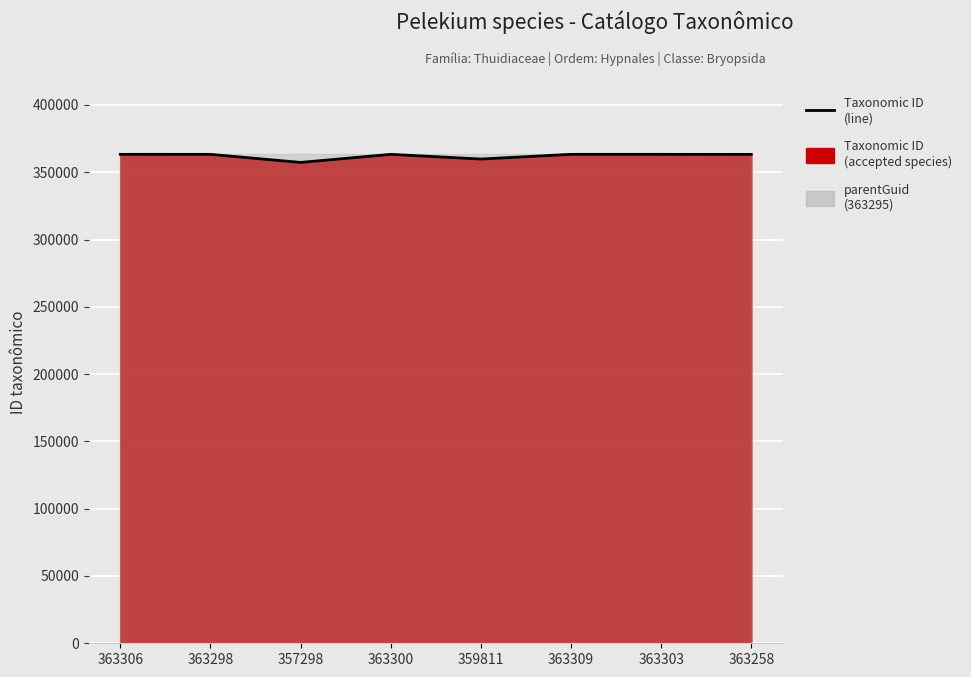

What is the change in value from 363306 to 359811?

-3495